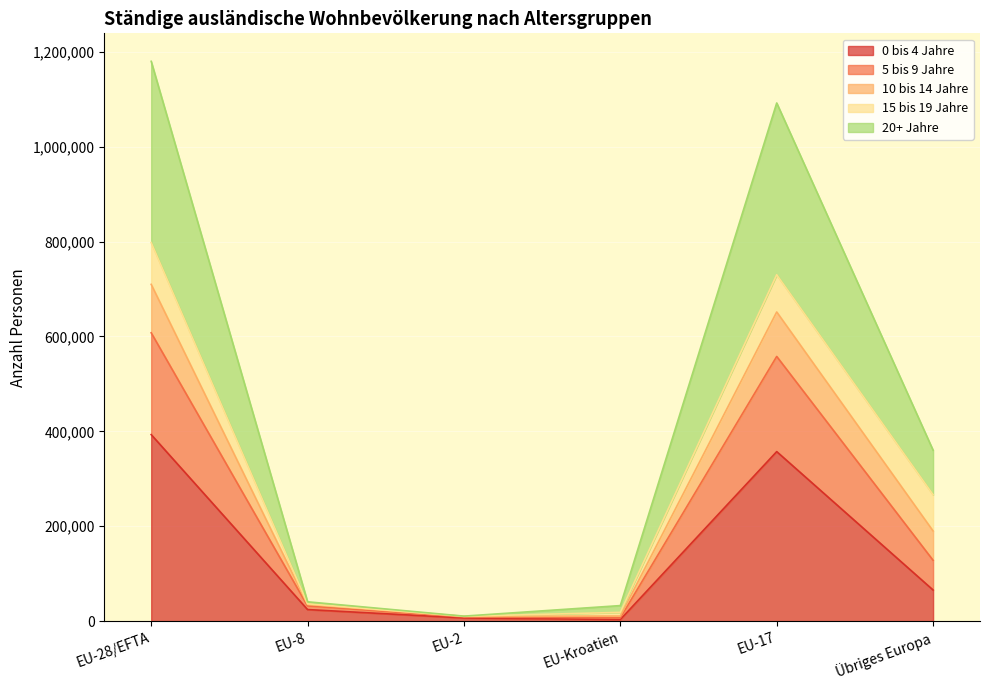

What are all the series names shown in the legend?

0 bis 4 Jahre, 5 bis 9 Jahre, 10 bis 14 Jahre, 15 bis 19 Jahre, 20+ Jahre